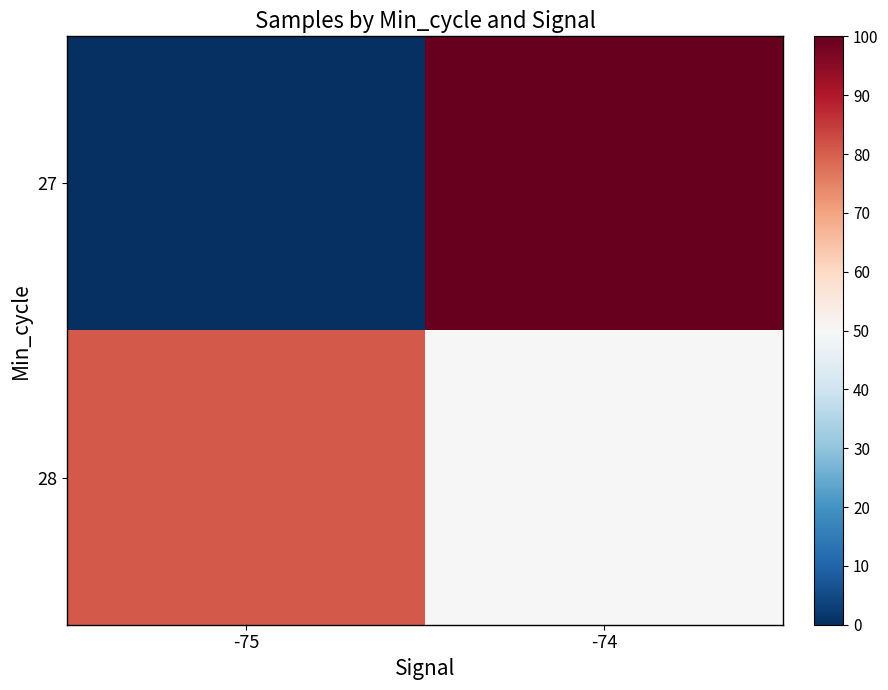

Rank the series at -74 from lowest to highest value.

28, 27